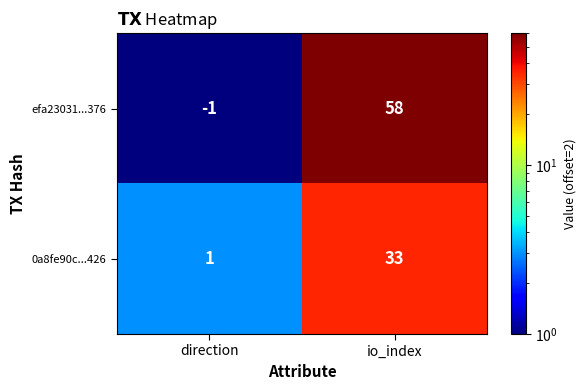

Is it true that 0a8fe90c...426 equals 33 at io_index?

True